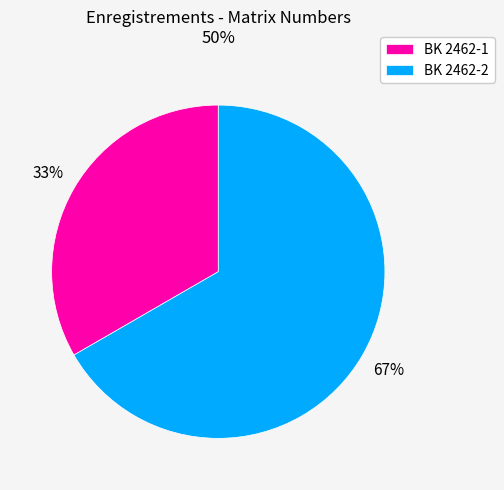

To the nearest percent, what portion does BK 2462-2 represent?

67%